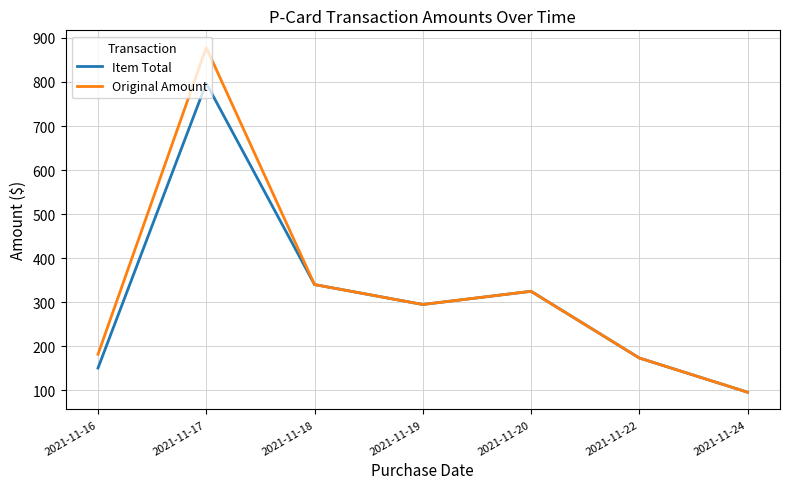

True or false: Original Amount has more than 1 points higher than both neighbors.

True